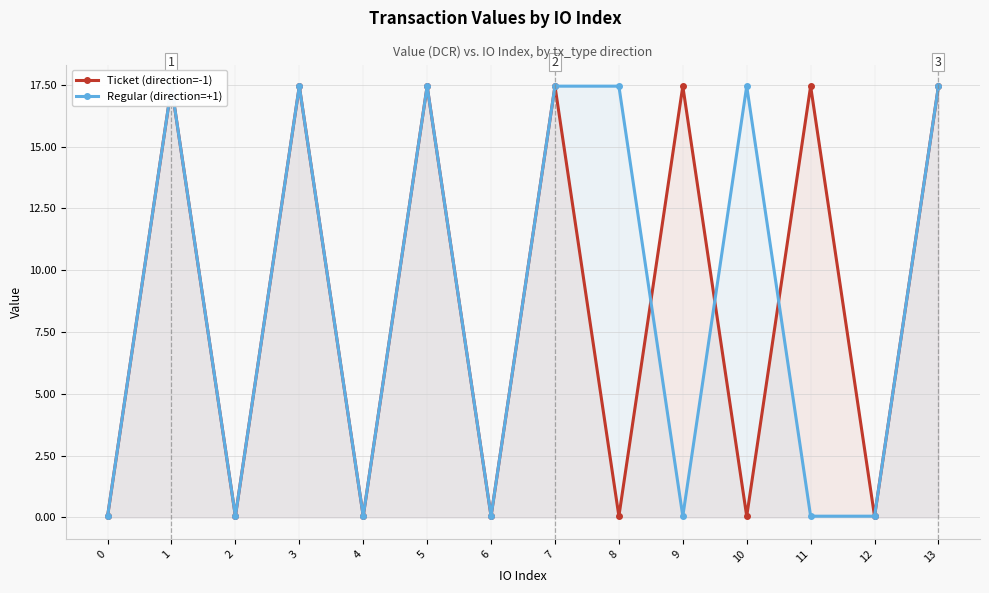

Is the value of Ticket (direction=-1) at 2 greater than the value of Regular (direction=+1) at 1?

No